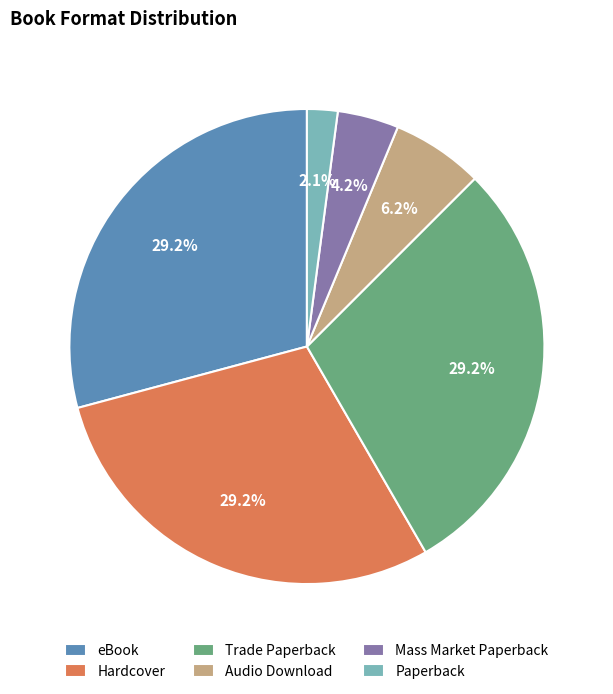

Which slice is the smallest?

Paperback